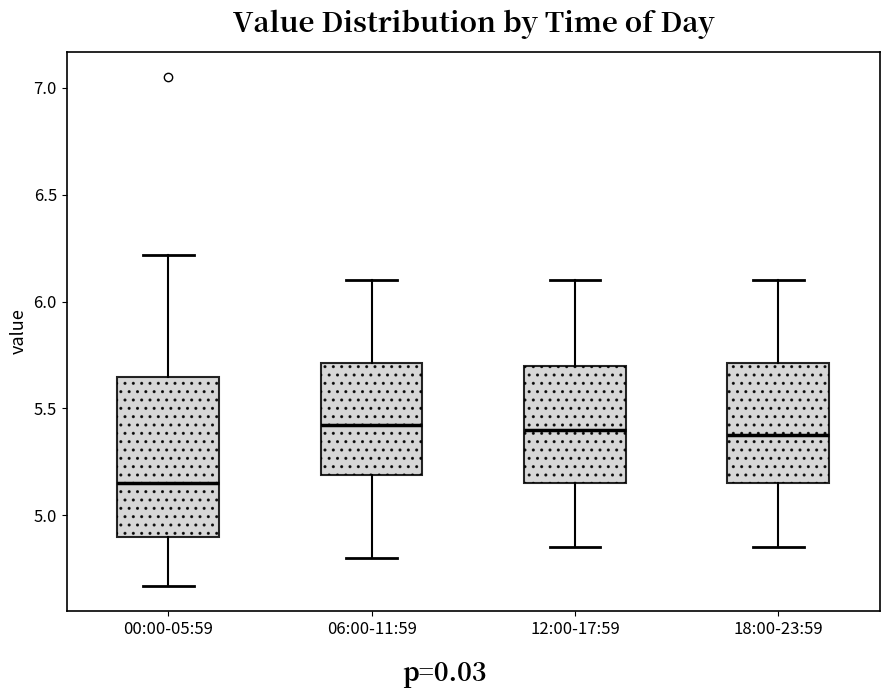

Which box has the lowest median line?

00:00-05:59